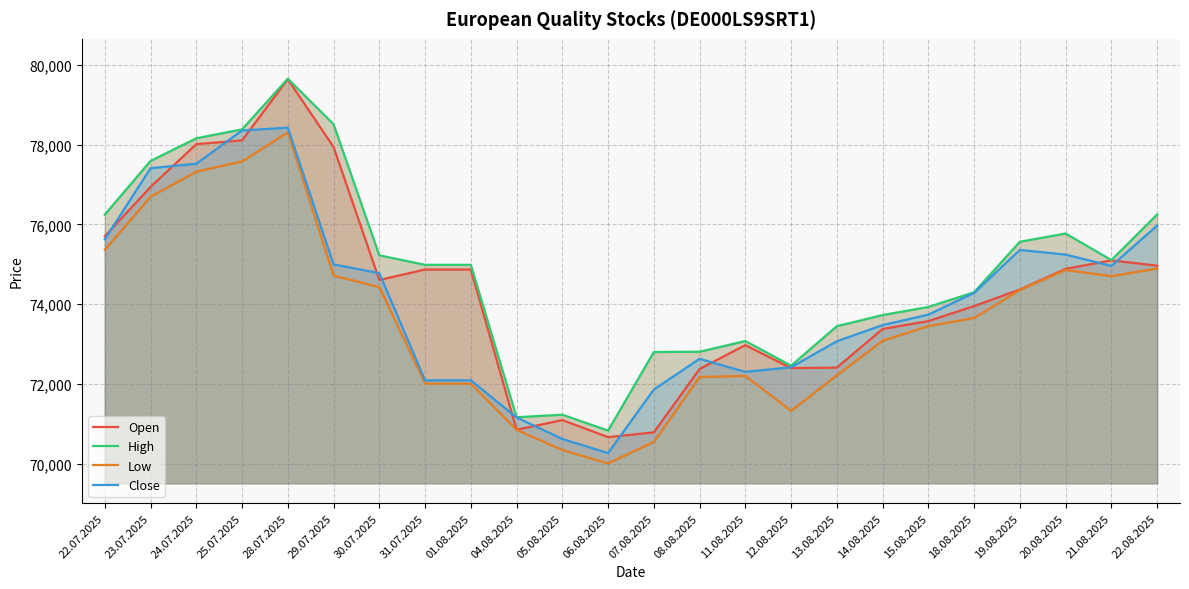

What is the average value of the Low series?

73628